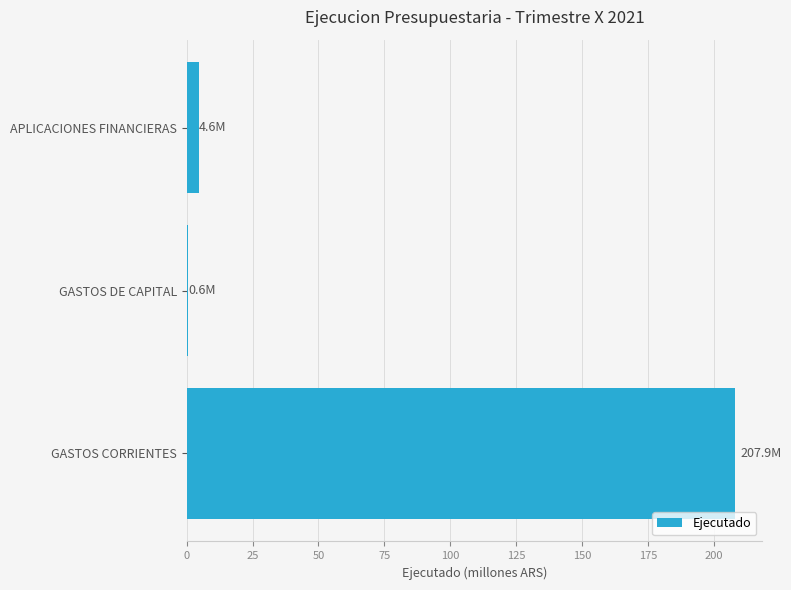

Which has a higher value, GASTOS DE CAPITAL or GASTOS CORRIENTES?

GASTOS CORRIENTES